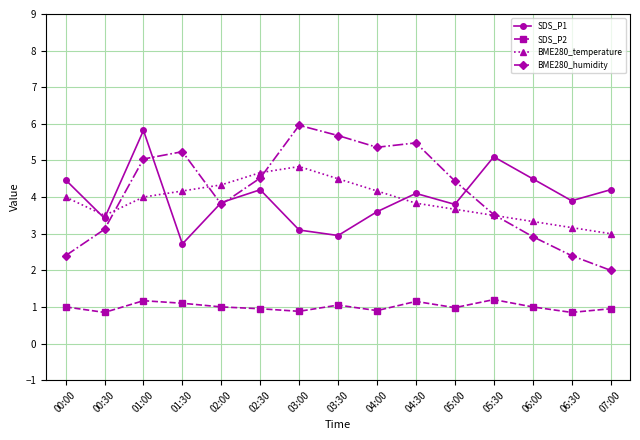

At how many categories does at least one series exceed 2?

15